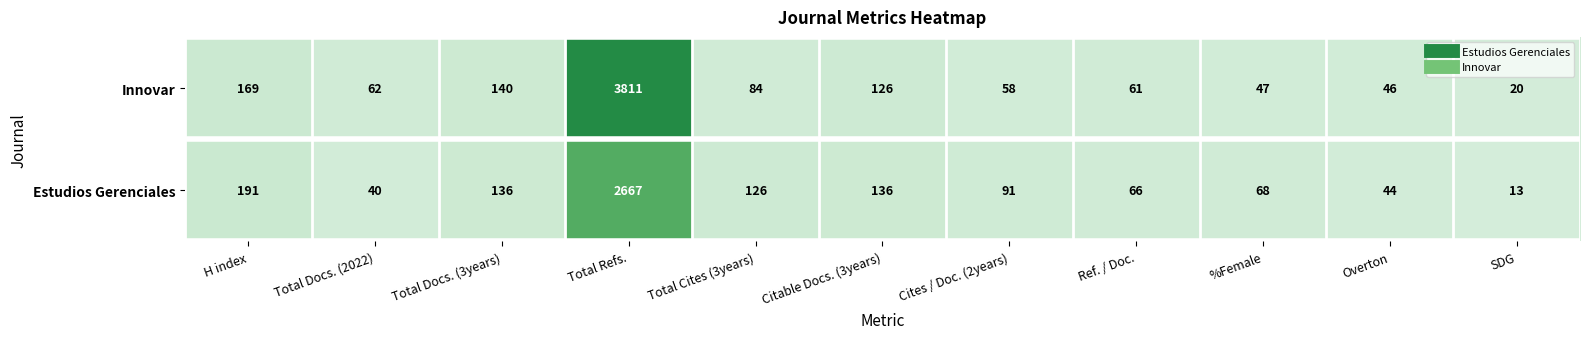

What is the approximate value of Estudios Gerenciales at Cites / Doc. (2years)?

91